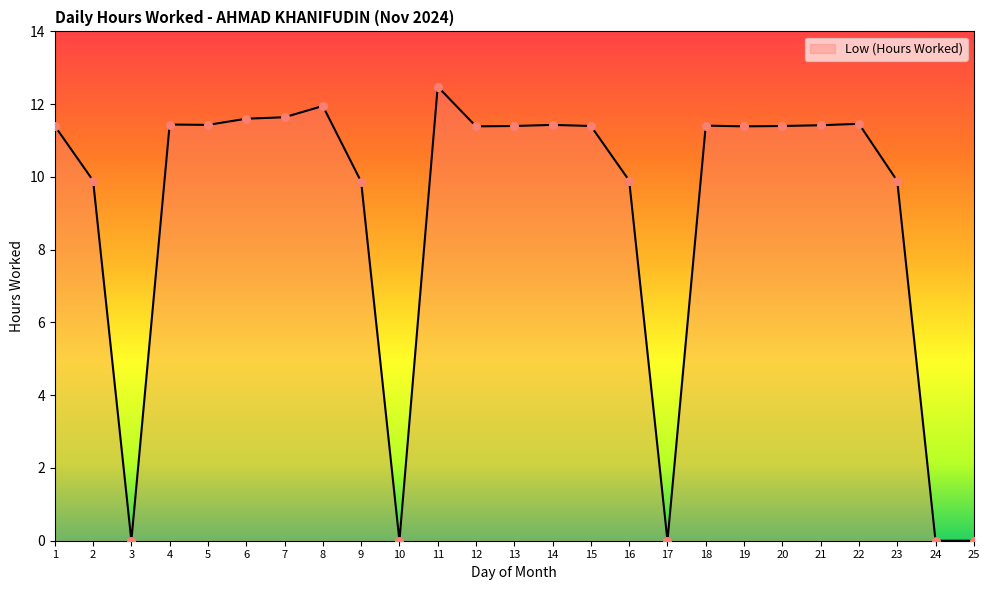

Between 6 and 3, which is larger?

6